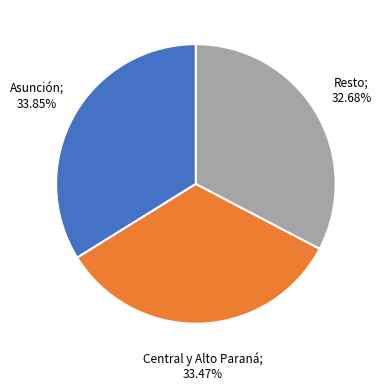

Is there a majority slice in this chart?

No